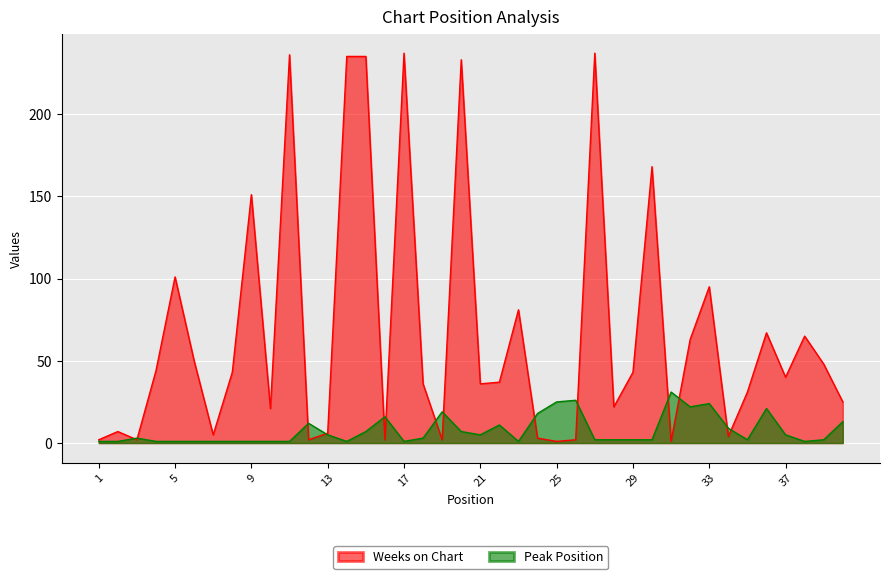

After their last crossing, which series has the higher values: Weeks on Chart or Peak Position?

Weeks on Chart